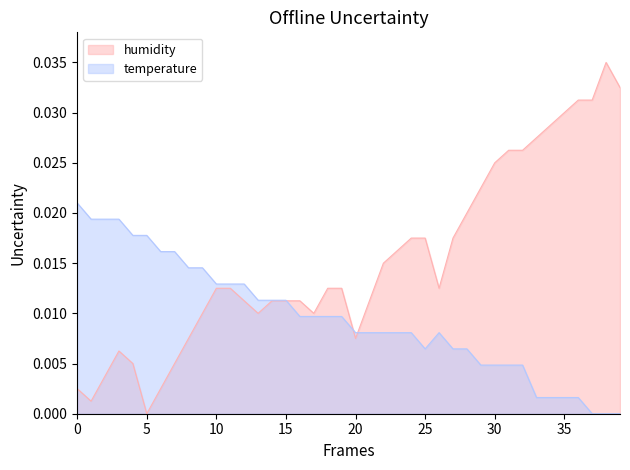

How many lines are shown in the chart?

2